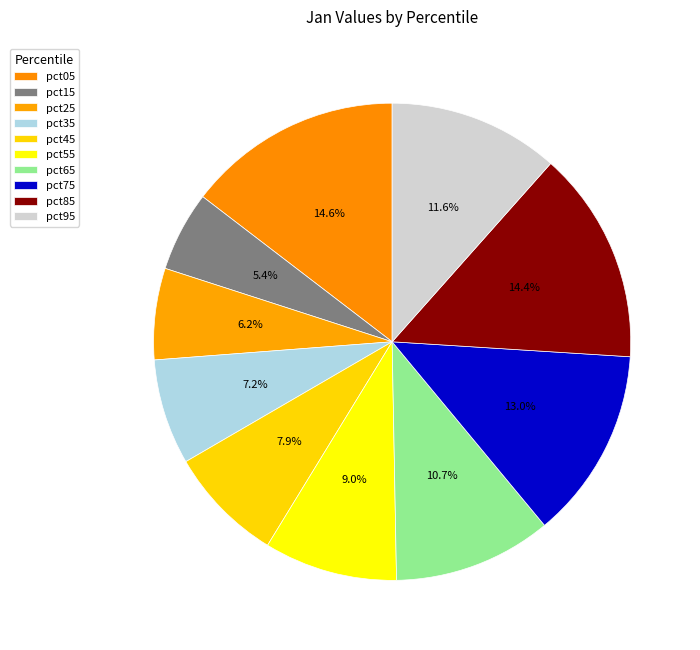

Count the number of slices in the pie.

10